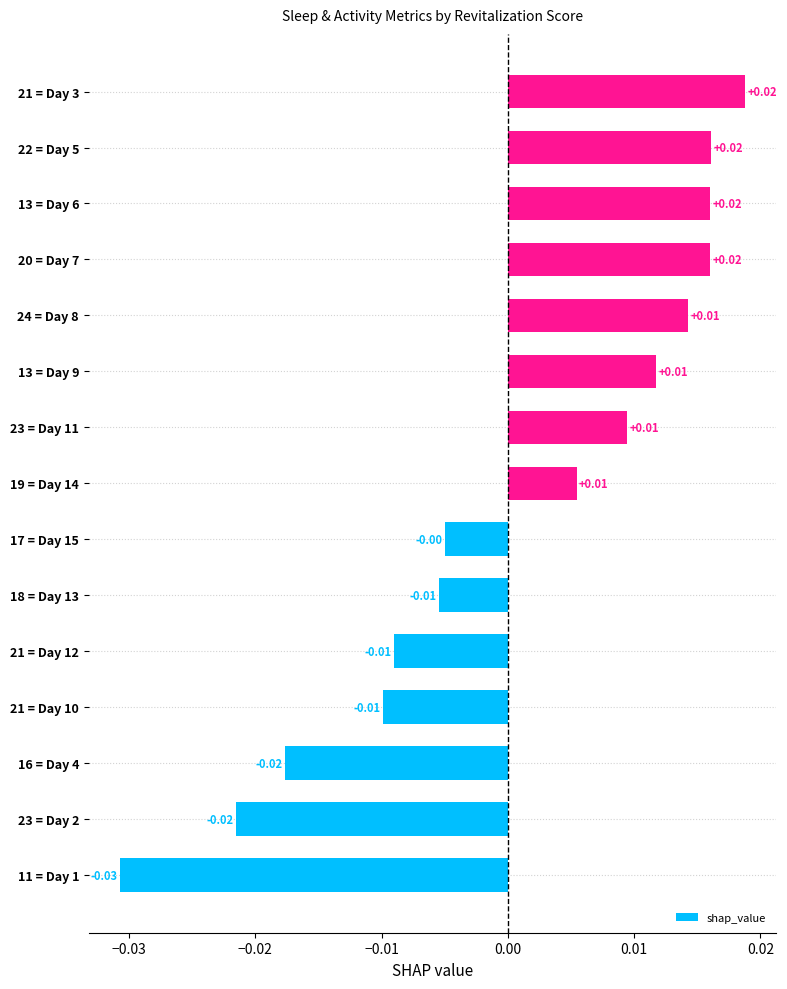

How many values are between 0 and 1?

8